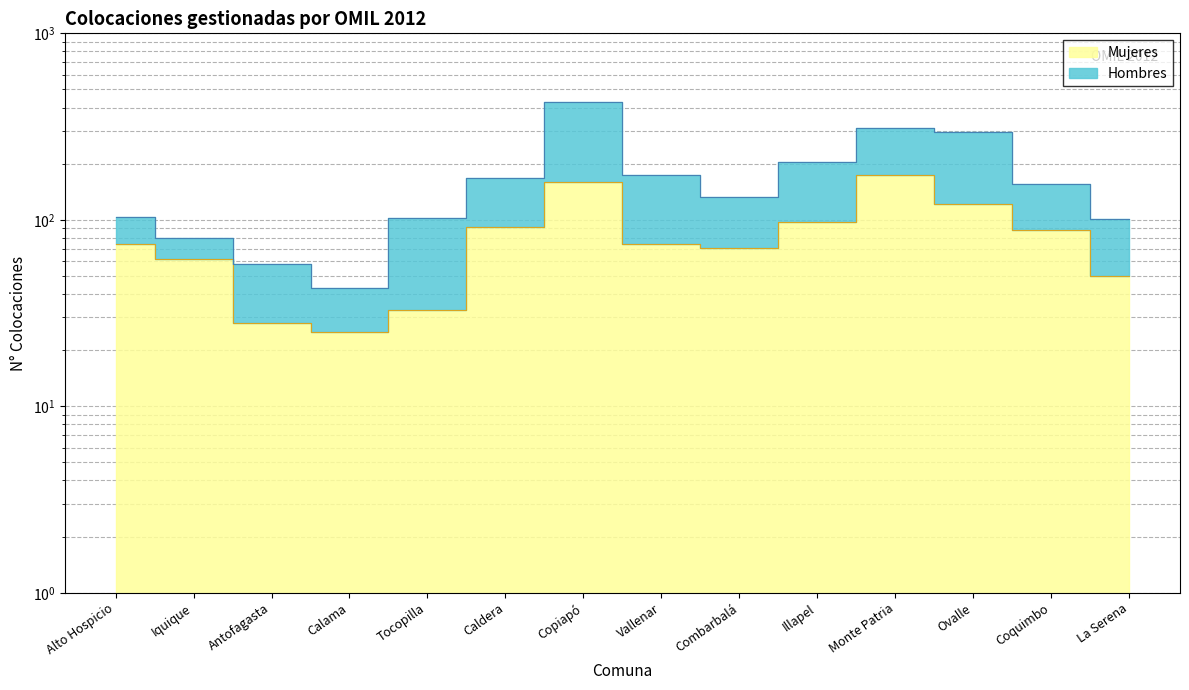

At which label is the value closest to 99?

Illapel